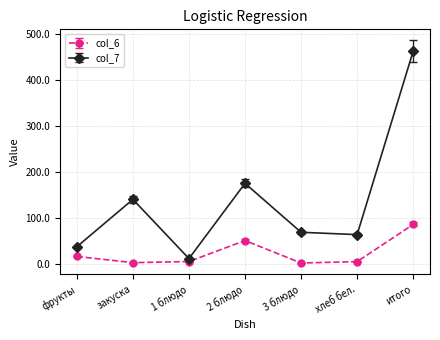

True or false: col_6 has a value of 86.3 at итого.

True